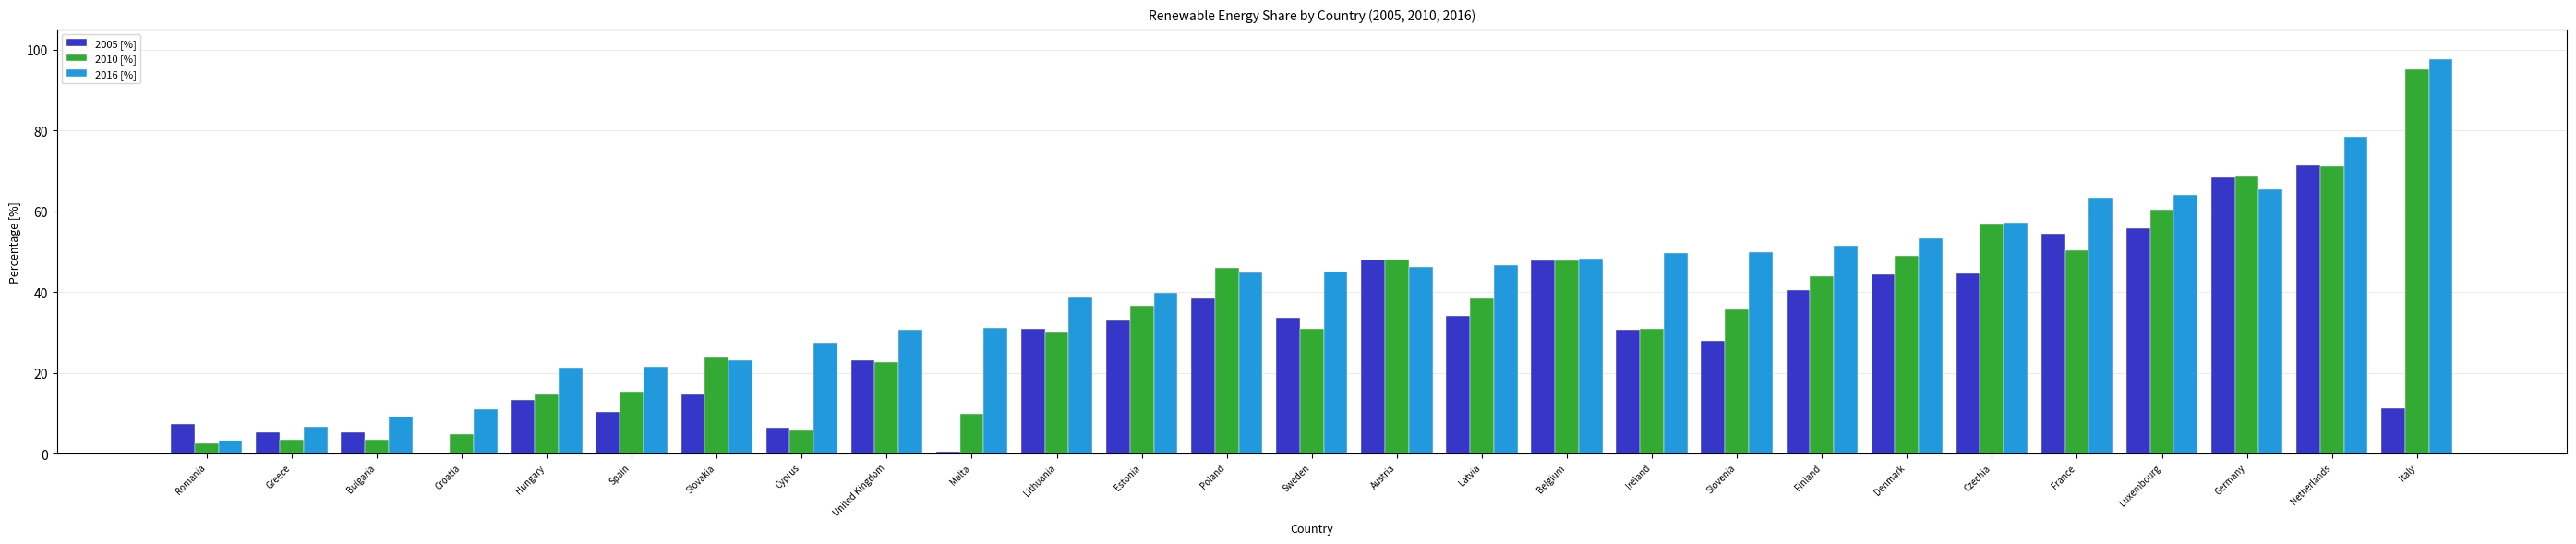

What value does the 2016 [%] series have at Slovakia?

23.0